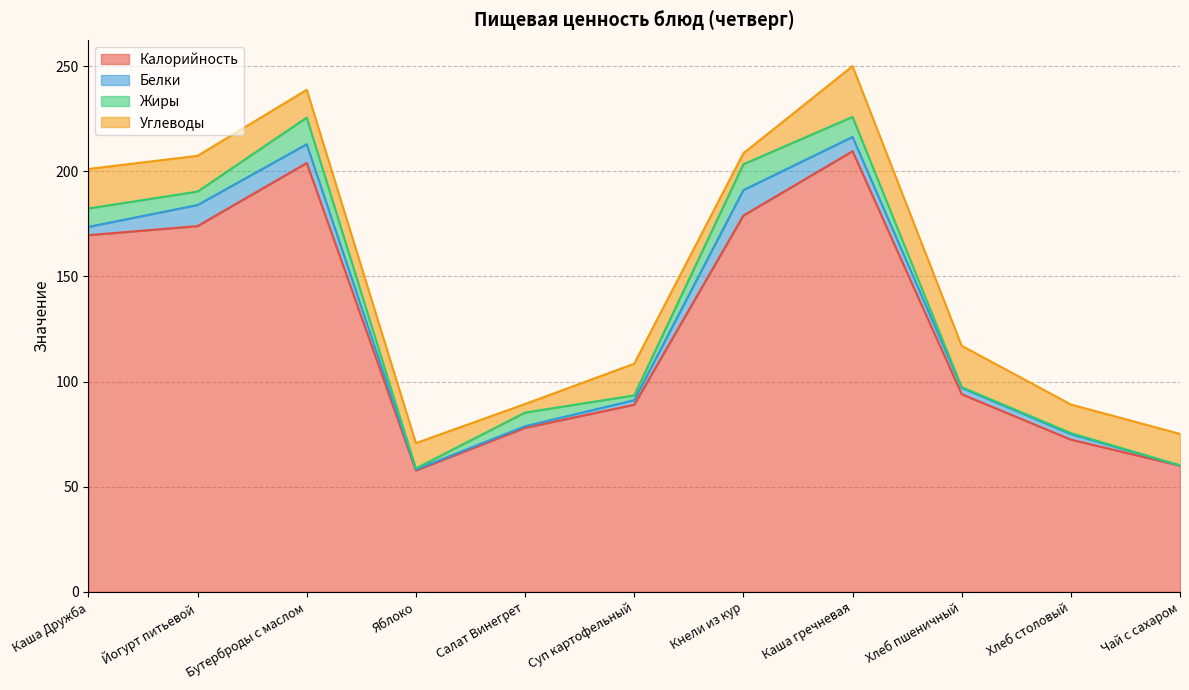

Reading right to left, transcribe all the data shown in this chart.

Калорийность: 60.0	72.4	94.0	209.6	179.0	89.0	78.0	57.7	204.0	174.0	169.7
Белки: 0.1	2.6	3.0	6.8	12.1	2.2	0.8	0.5	8.9	10.0	4.0
Жиры: 0.0	0.5	0.3	9.5	12.3	2.3	6.5	0.5	12.7	6.4	8.8
Углеводы: 15.0	13.6	19.7	24.1	5.2	15.1	4.1	12.0	13.2	17.0	18.8